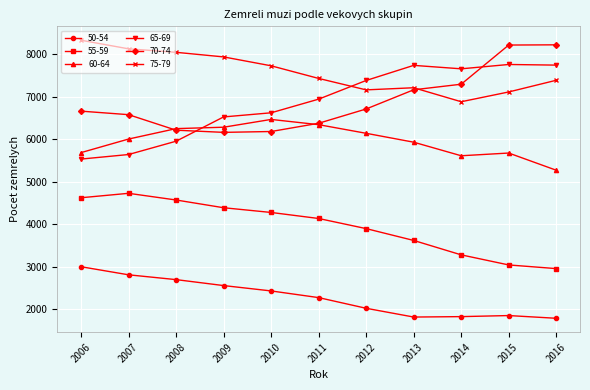

Read the 70-74 value at 2014, to the nearest 50.

7300